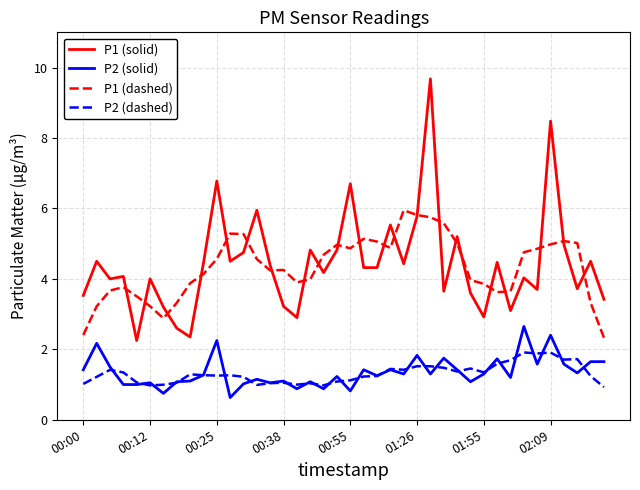

Which series has the widest spread of values?

P1 (solid)